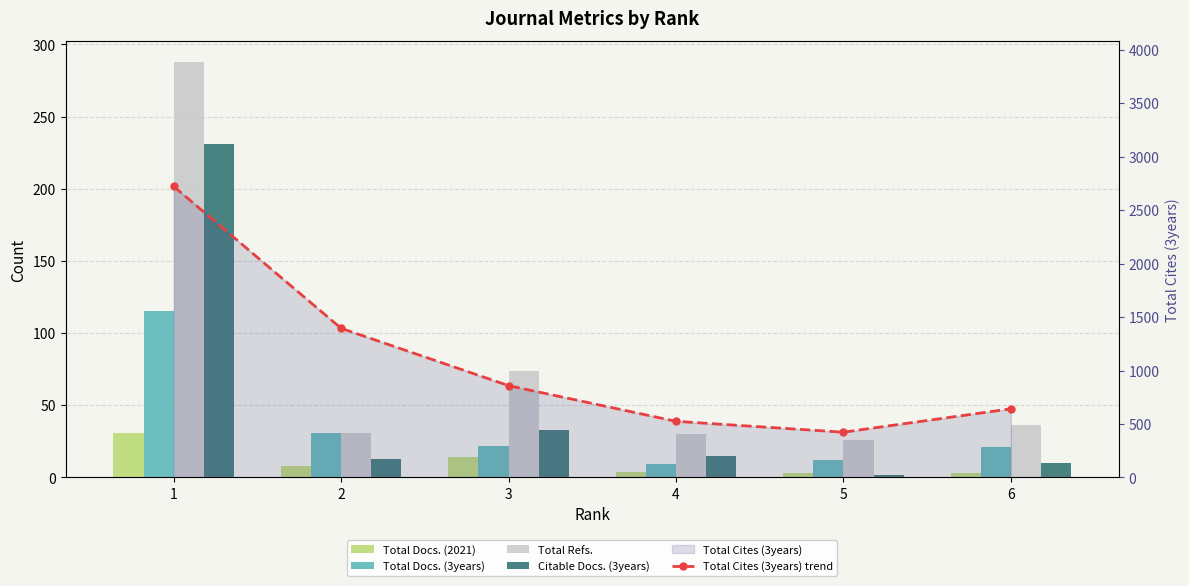

Where does the Total Docs. (2021) series first go above 8?

1